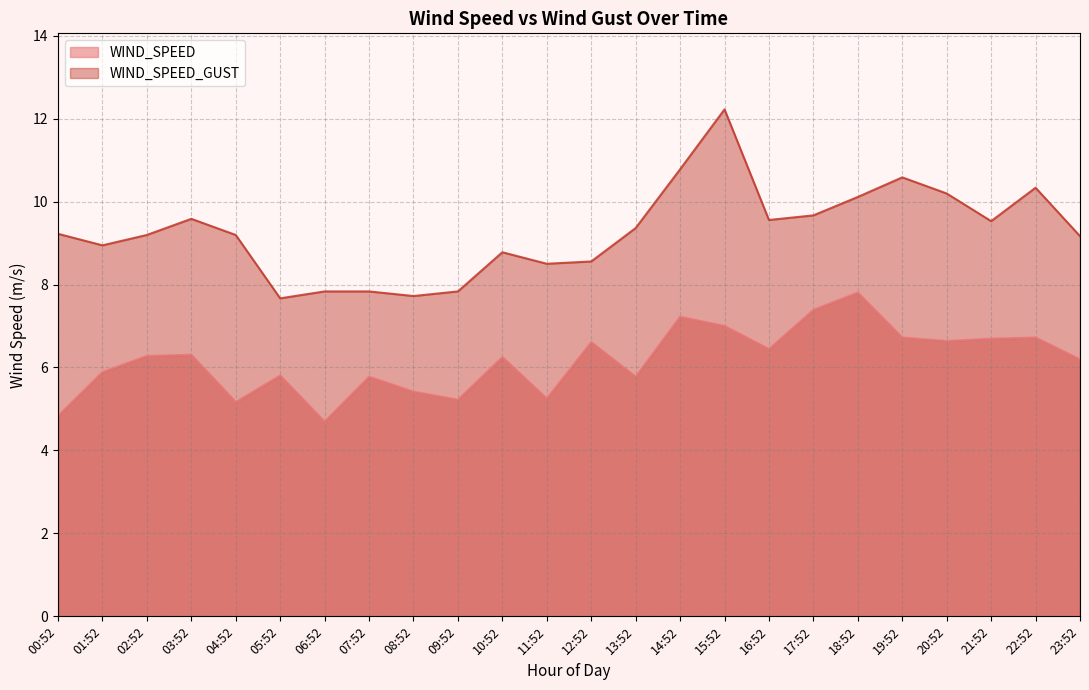

What is the total value across all series at 19:52?

17.3